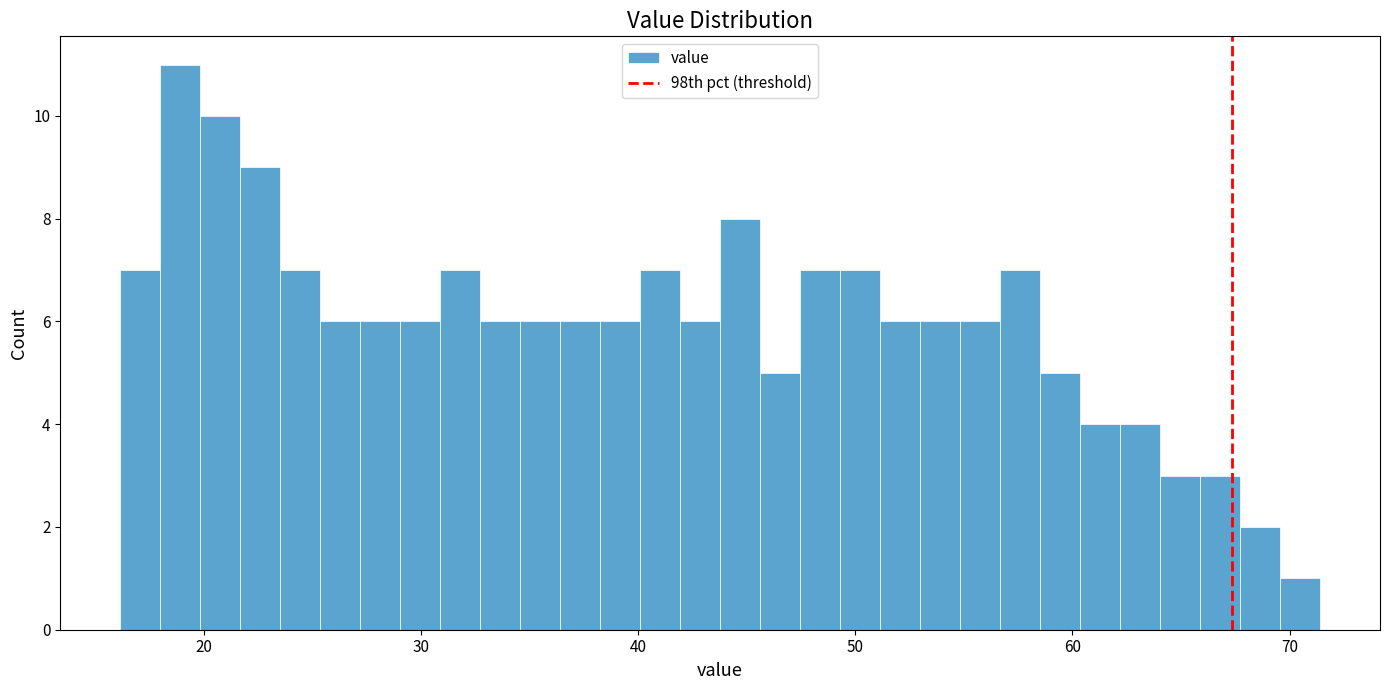

Read against the x-axis, roughly where is the centre of the tallest bar?

19